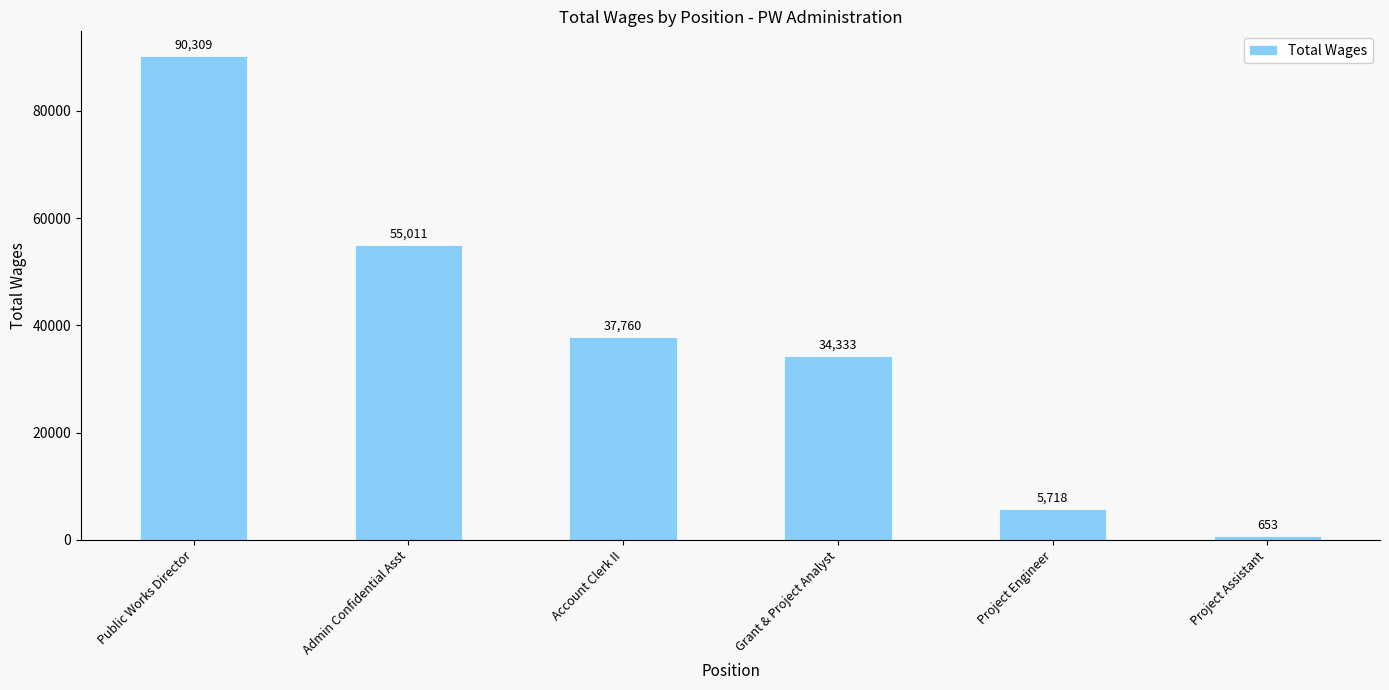

Which has a higher value, Project Engineer or Public Works Director?

Public Works Director